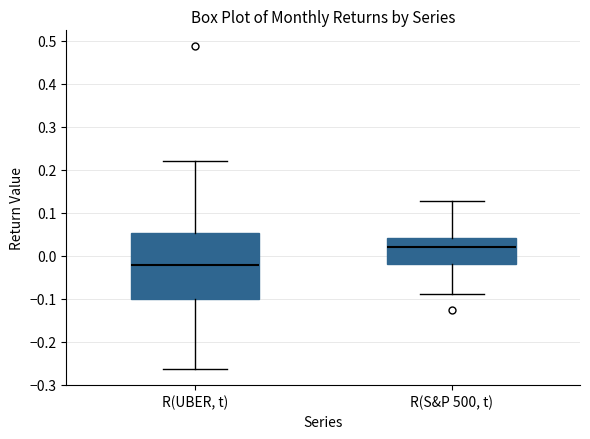

Which box has the lowest median line?

R(UBER, t)